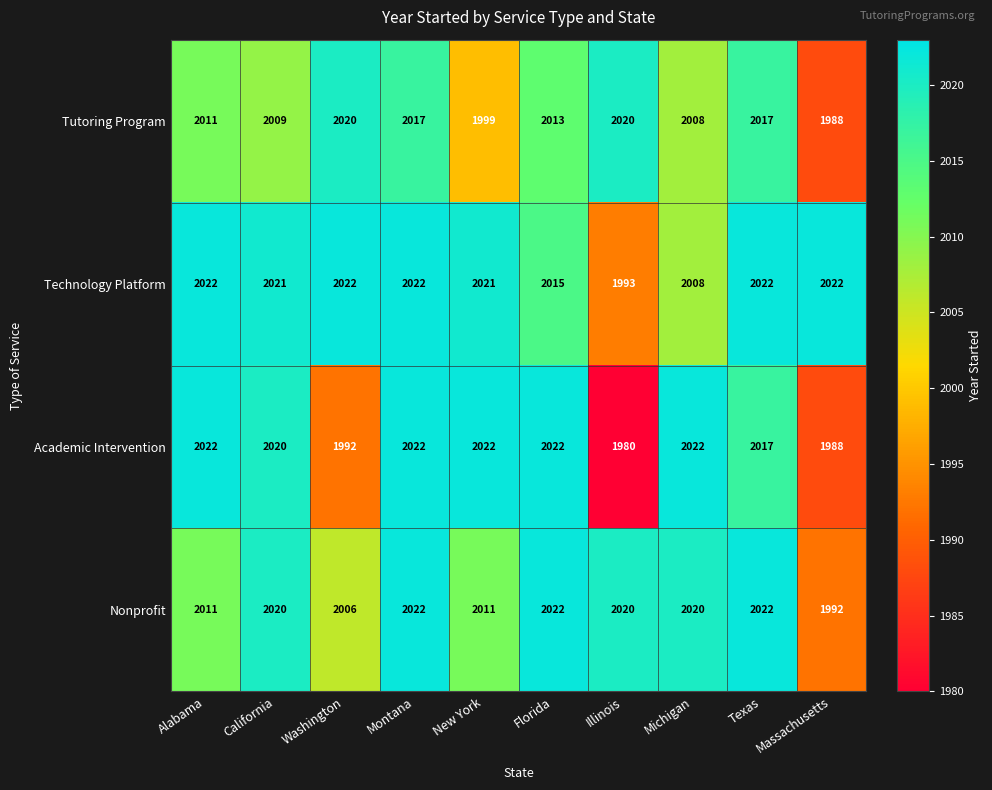

The value of Technology Platform at Washington is 2022. True or false?

True